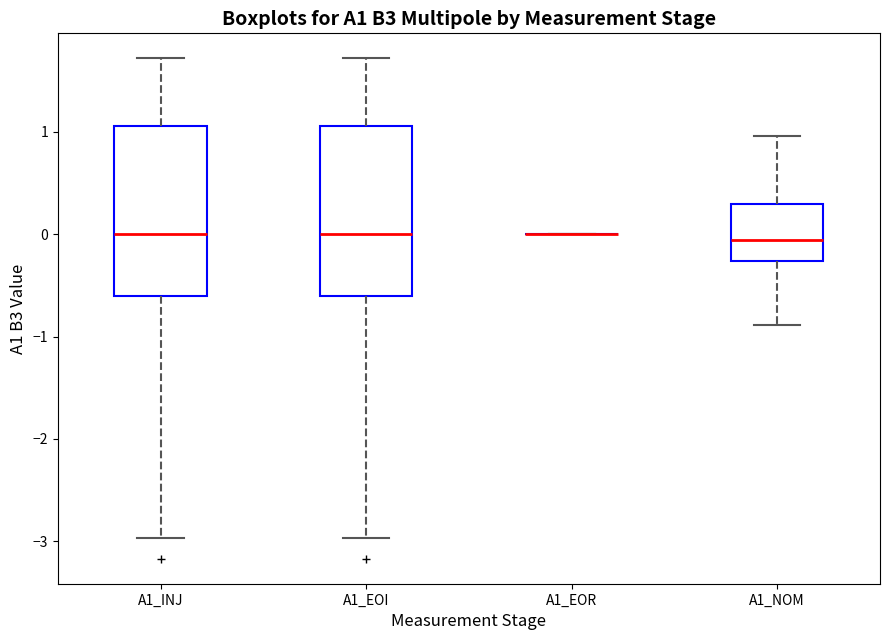

Where does the median line of the box for A1_INJ sit on the y-axis? The values are not printed on the chart, so give them approximately, as read against the axis.

0.0